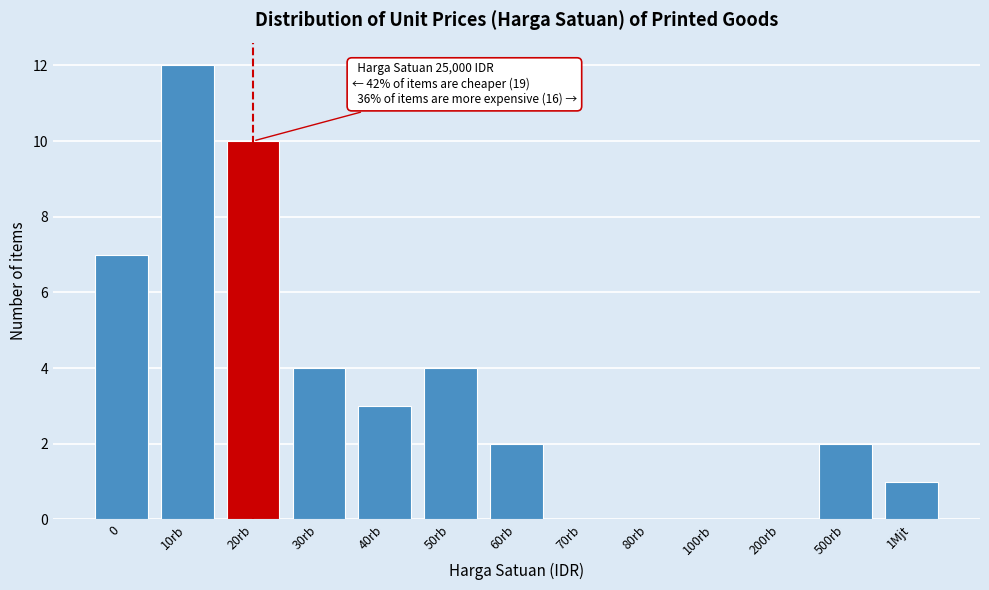

Reading right to left, transcribe all the data shown in this chart.

1Mjt=1	500rb=2	200rb=0	100rb=0	80rb=0	70rb=0	60rb=2	50rb=4	40rb=3	30rb=4	20rb=10	10rb=12	0=7